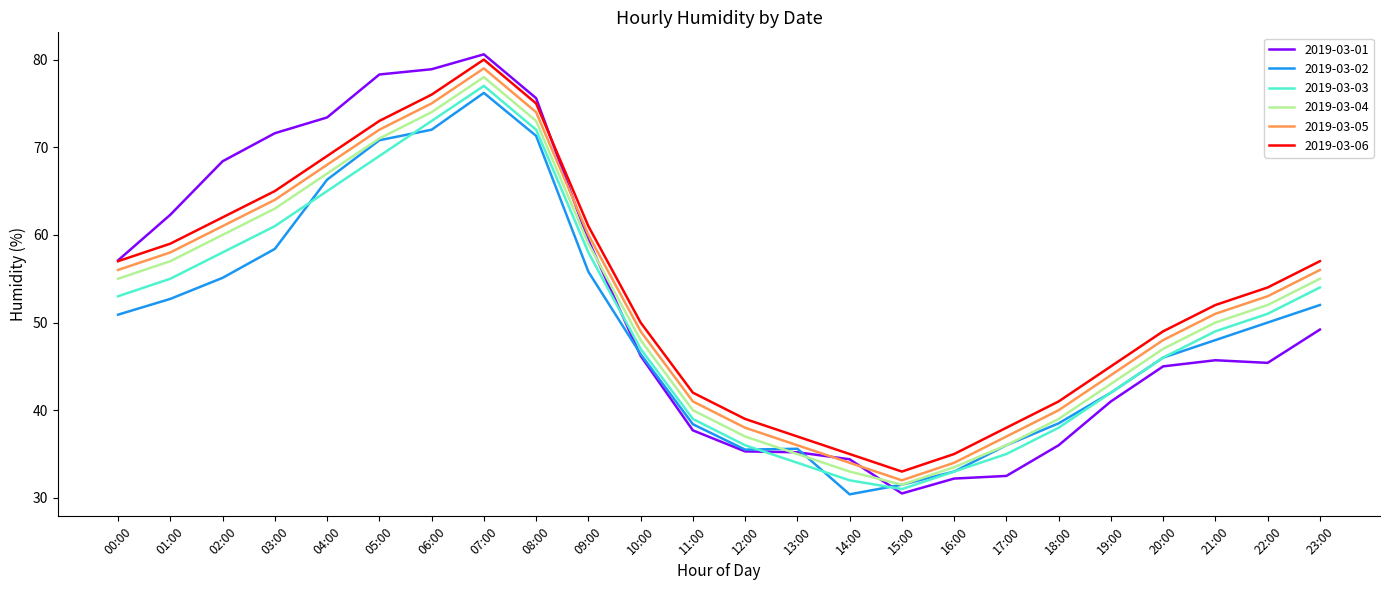

What position from the left is 03:00?

4